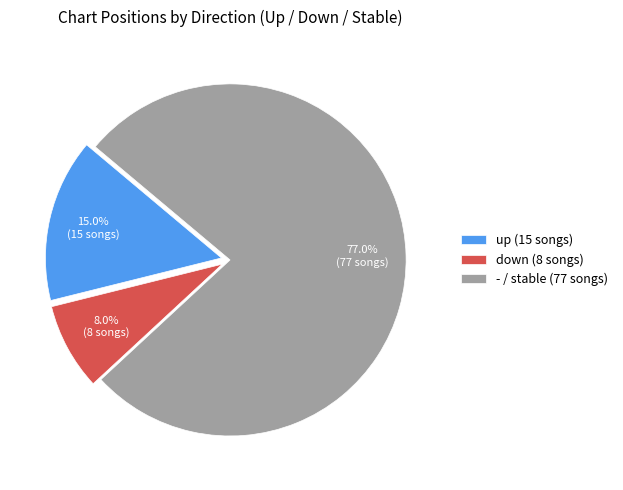

How many slices are in this pie chart?

3